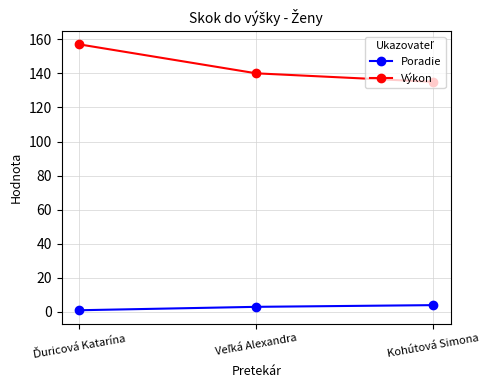

Reading right to left, extract all data points from this chart.

Poradie: 4	3	1
Výkon: 135	140	157